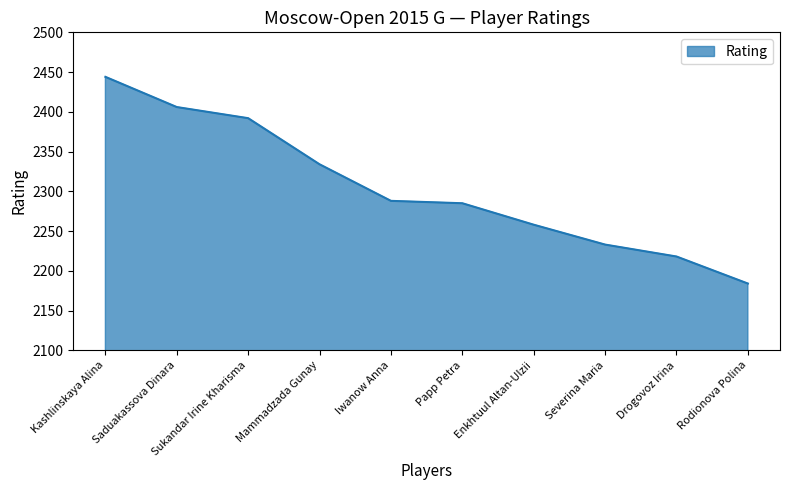

True or false: the data shows 3223 at Iwanow Anna.

False